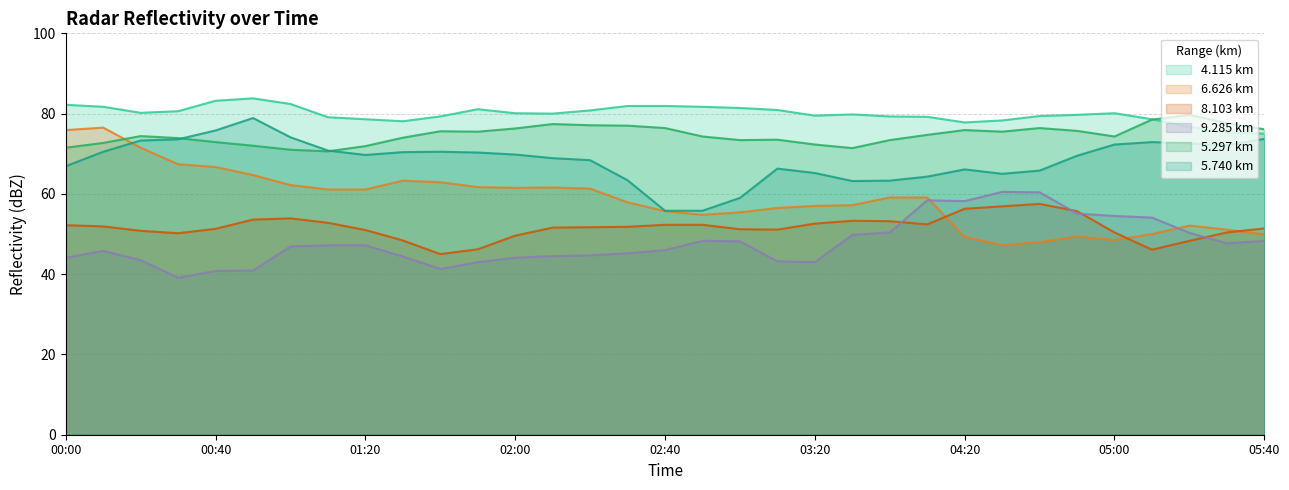

Which has a higher value, 2013/01/15 02:30 or 2013/01/15 00:30?

2013/01/15 02:30